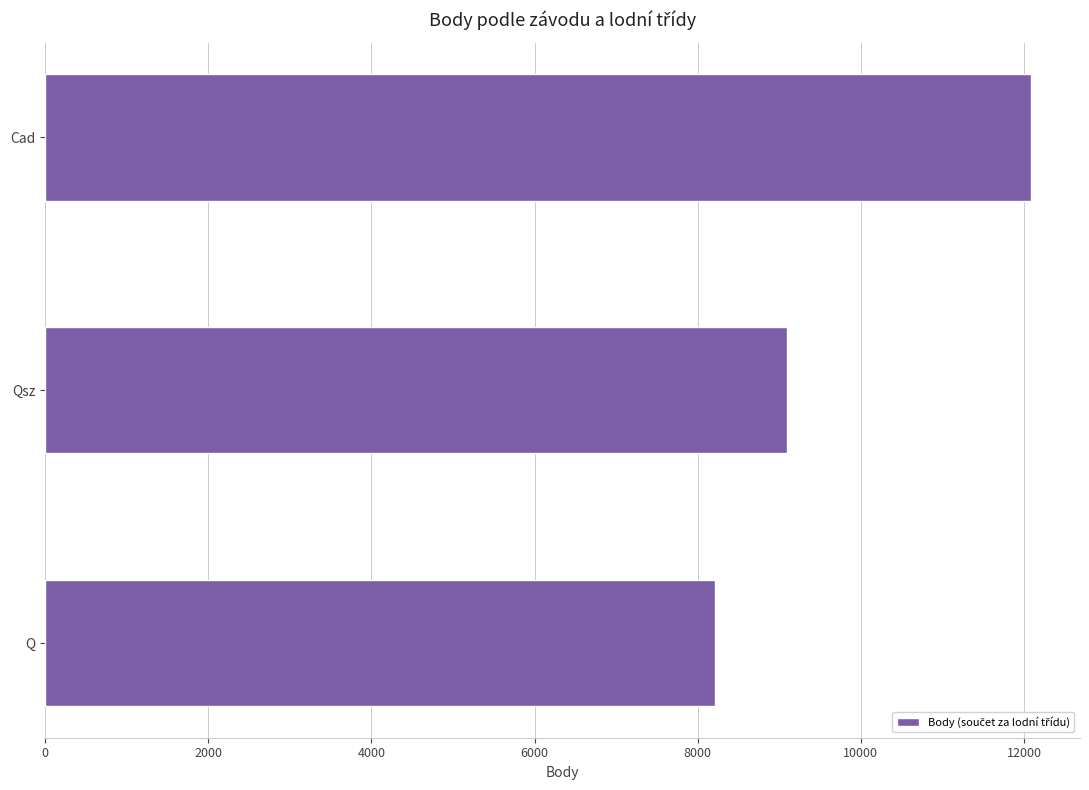

What is the change in value from Qsz to Cad?

+2987